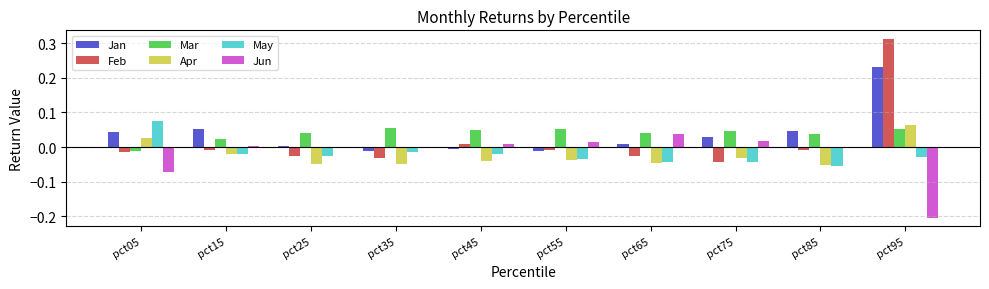

Between pct55 and pct95, which series saw the biggest shift?

Feb